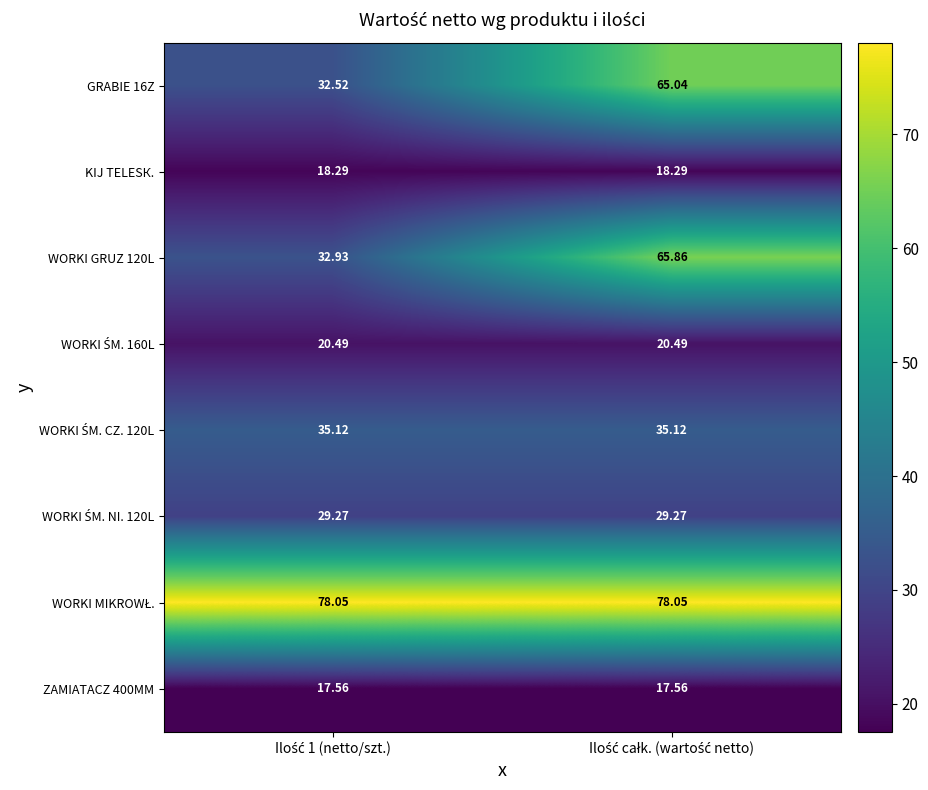

Which label corresponds to the largest value in the chart?

Ilość 1 (netto/szt.)